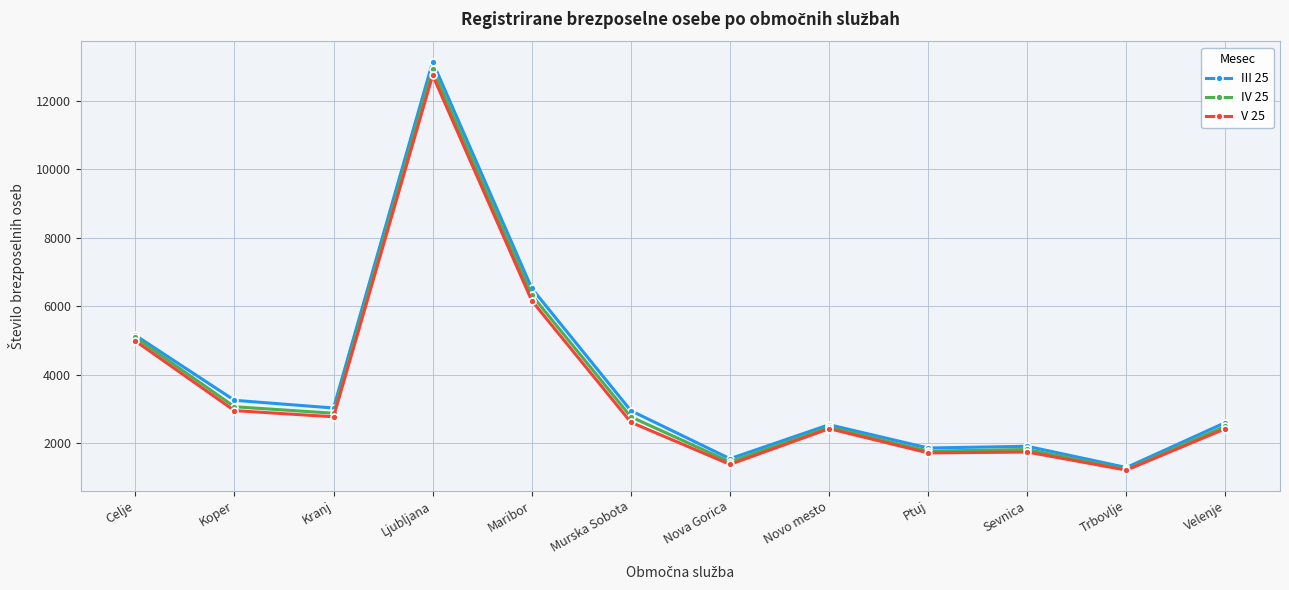

What is the sum of the III 25 values at Trbovlje and Ptuj?

3167